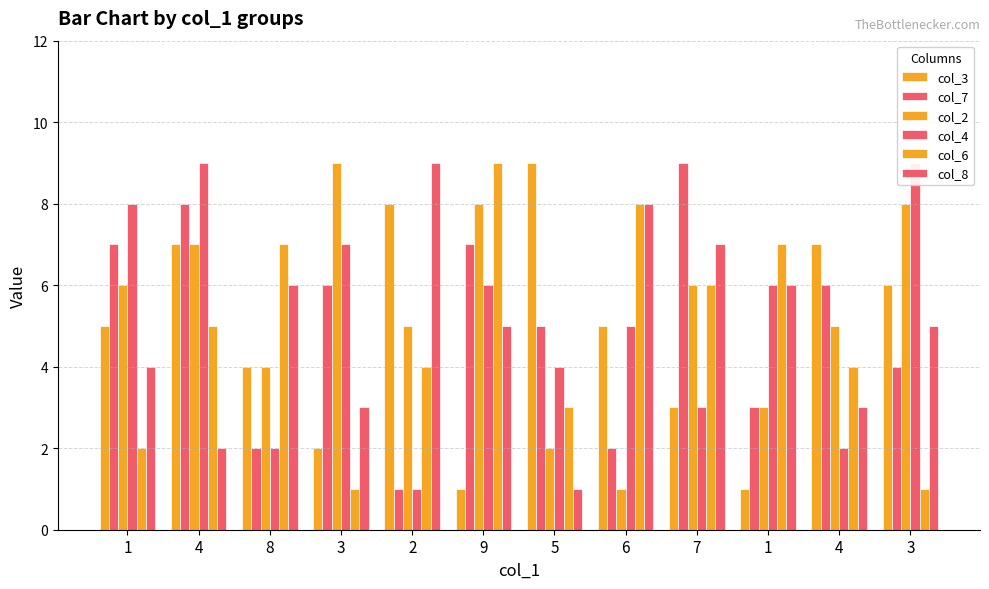

Rank the series by their maximum value, from lowest to highest.

col_3, col_7, col_2, col_4, col_6, col_8